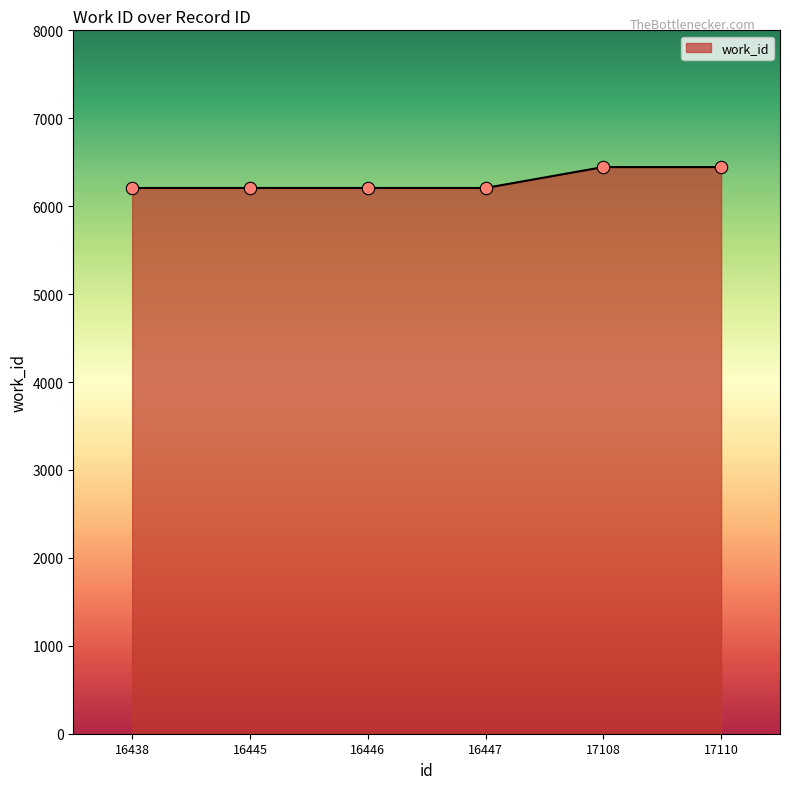

What is the change in value from 16445 to 17110?

+238